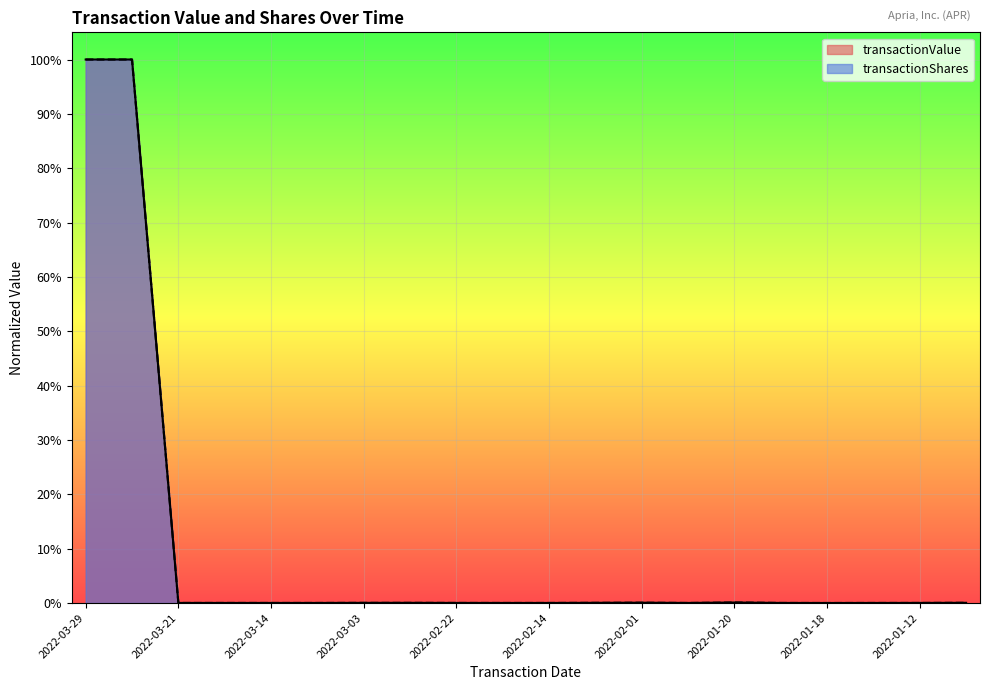

True or false: transactionValue has a value of 1.7 at 2022-03-29.

False